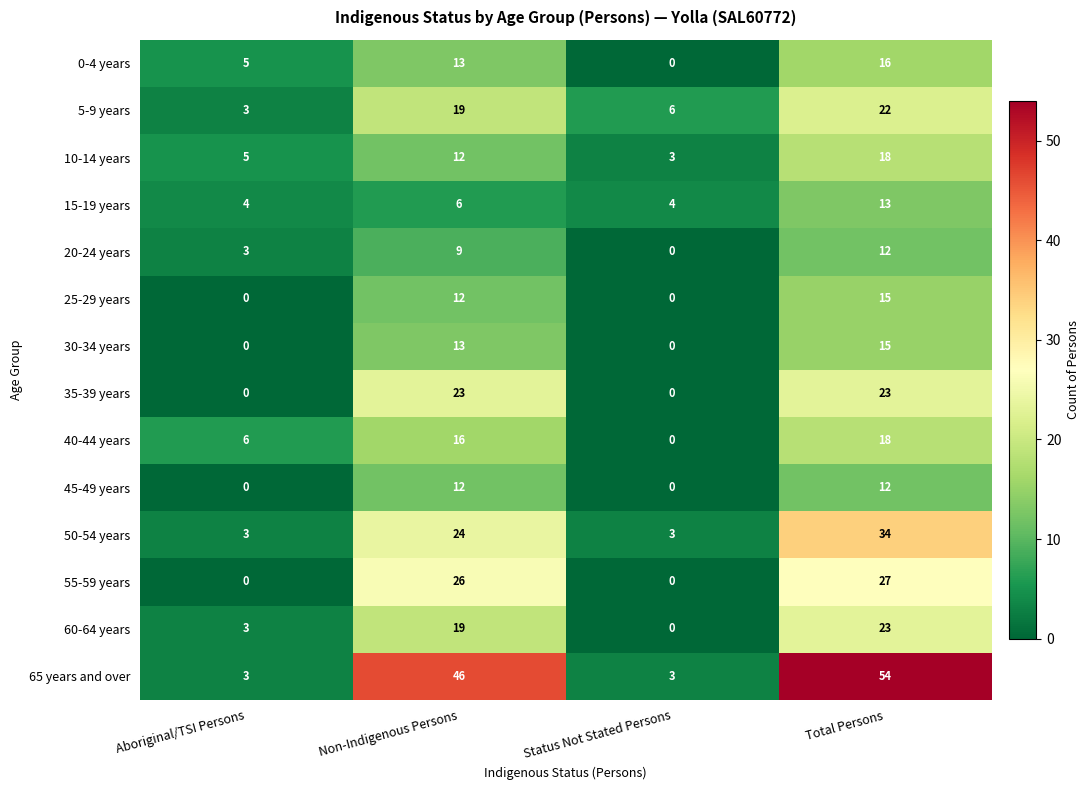

Which category has the highest value across all series?

Total Persons